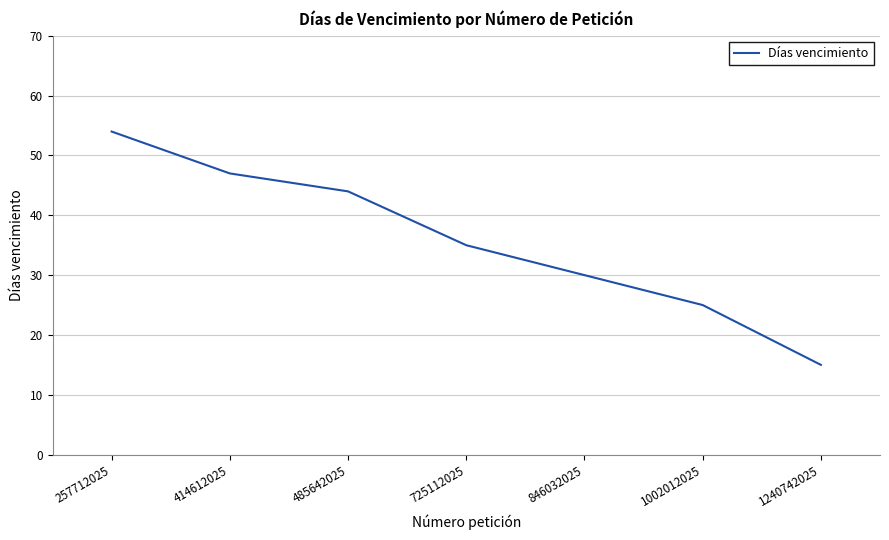

What is the difference between the maximum and minimum values?

39